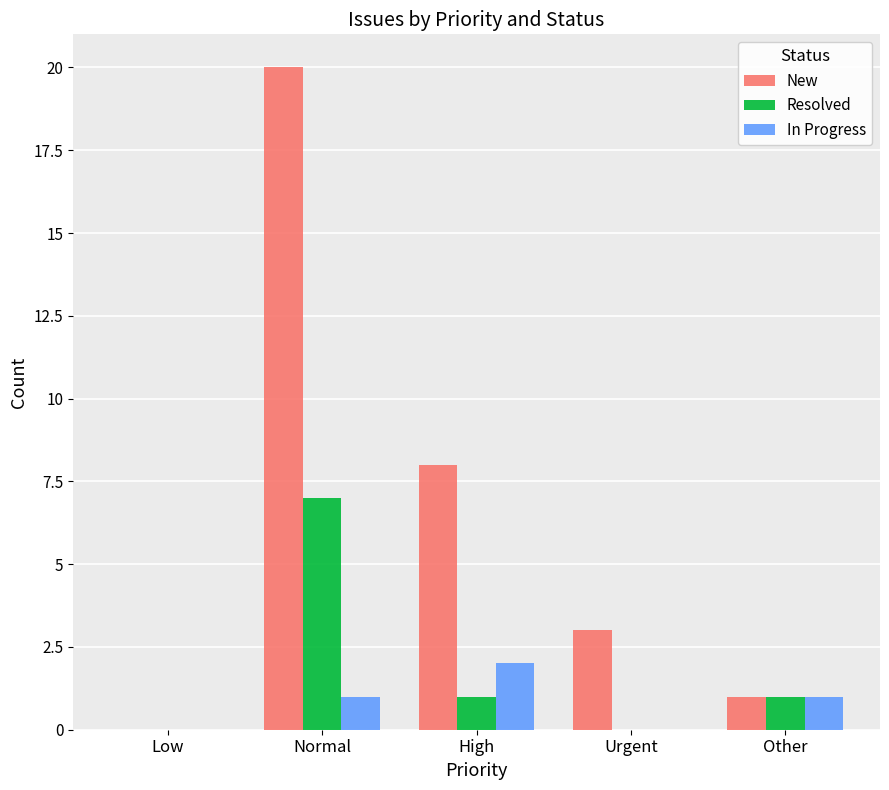

Which category has the highest value across all series?

Normal